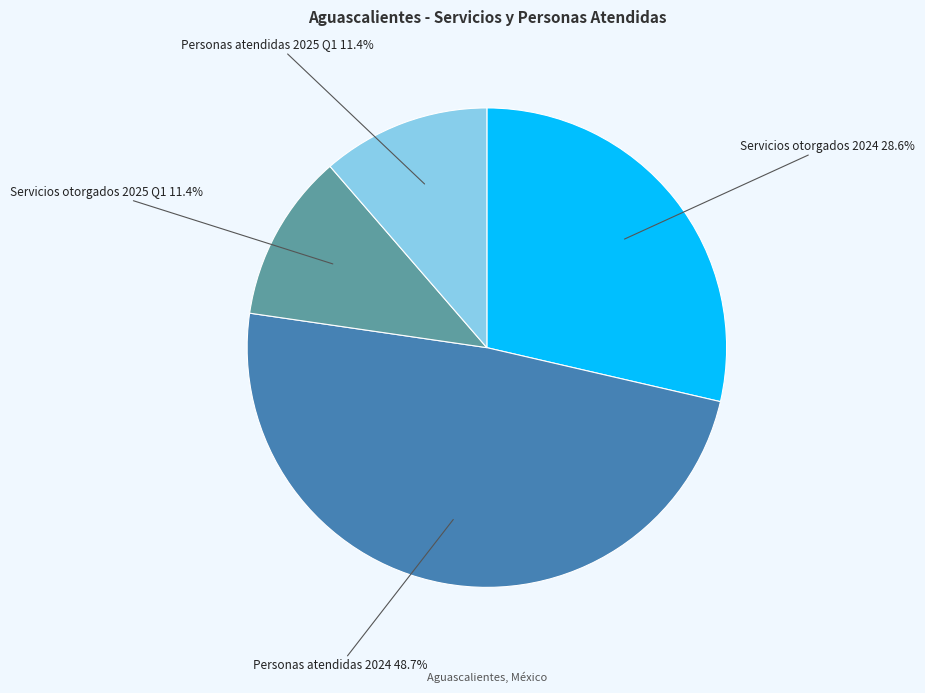

Is there any slice that represents more than half of the pie?

No